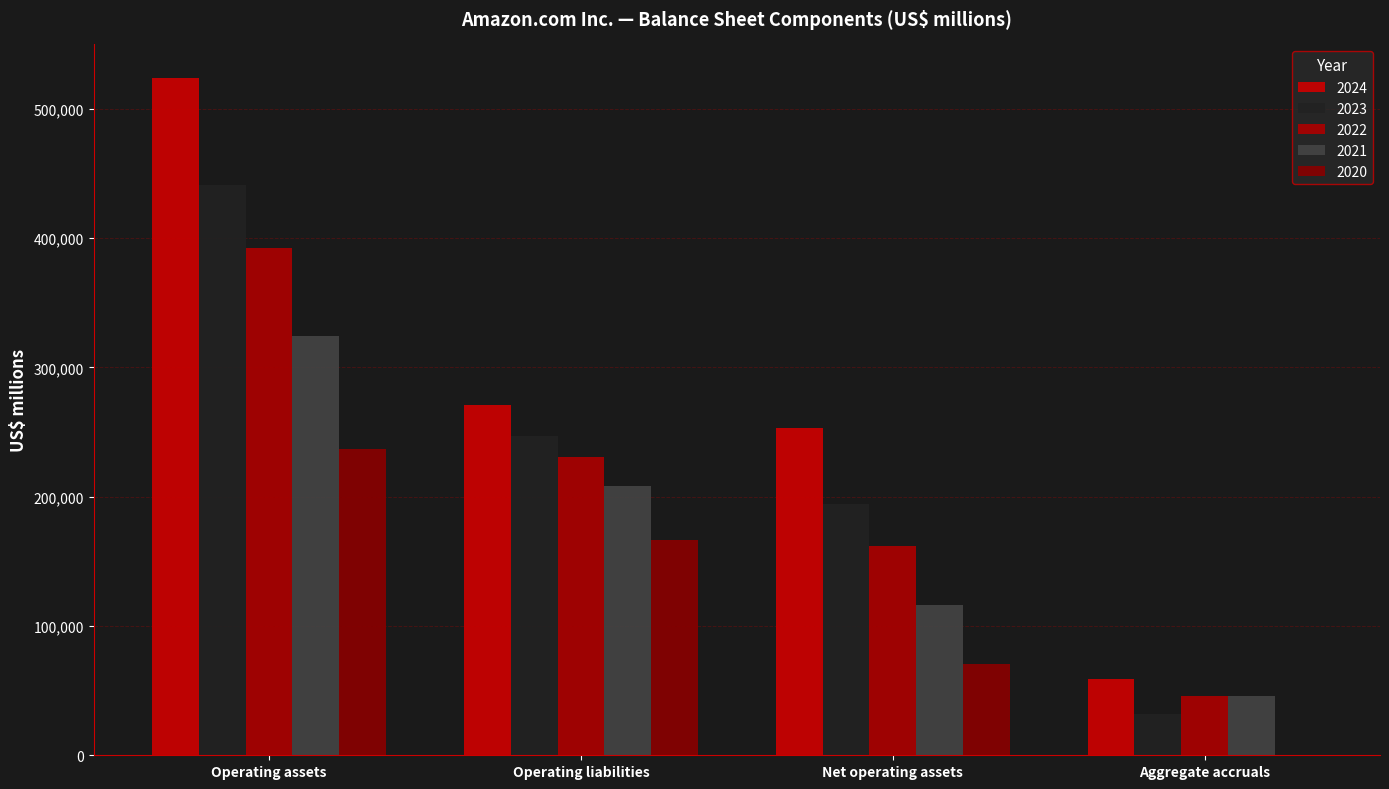

What are all the series names shown in the legend?

2024, 2023, 2022, 2021, 2020